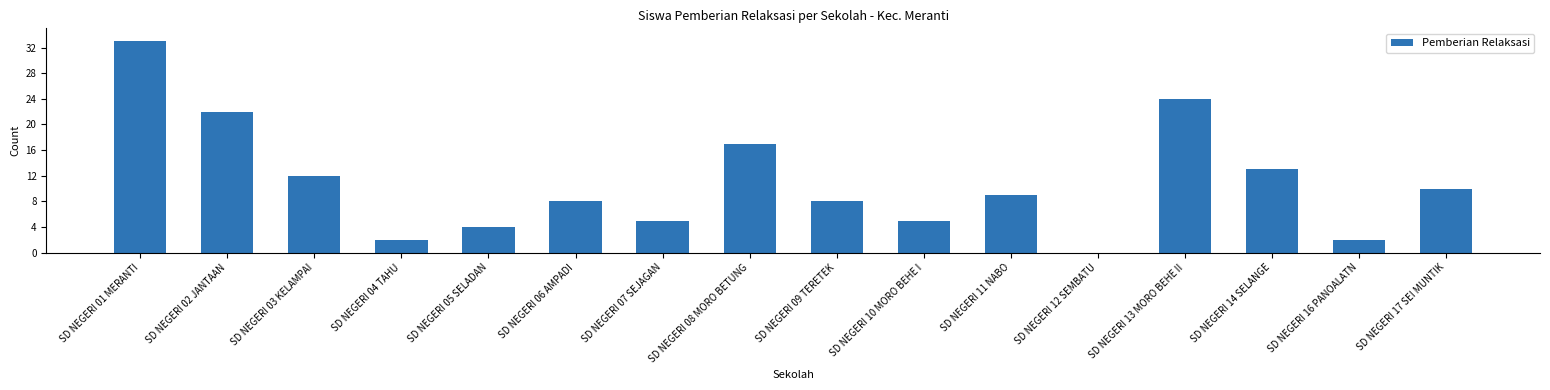

True or false: the data shows 10 at SD NEGERI 17 SEI MUNTIK.

True